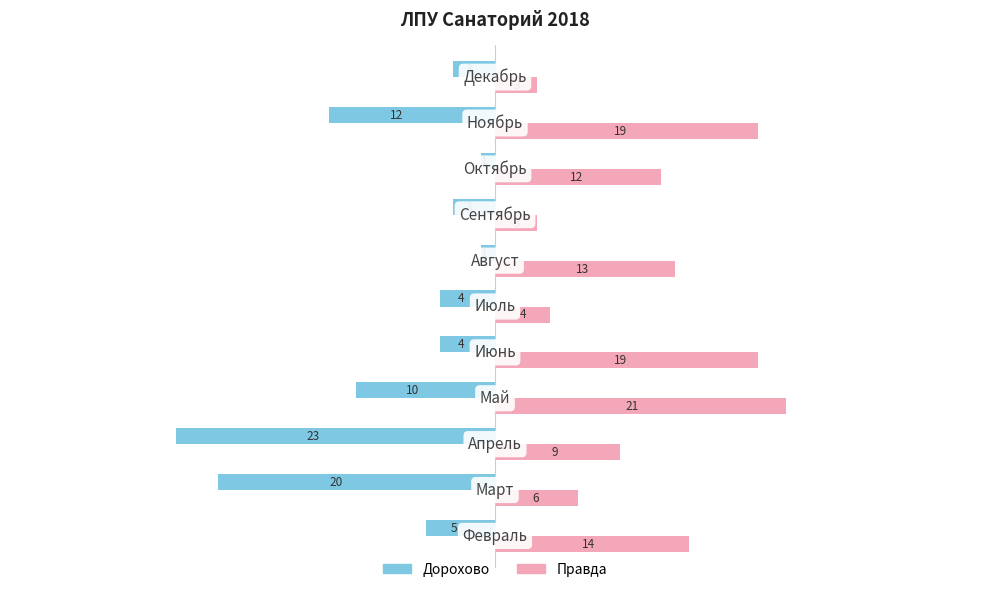

Which series has the largest total across all categories?

Правда